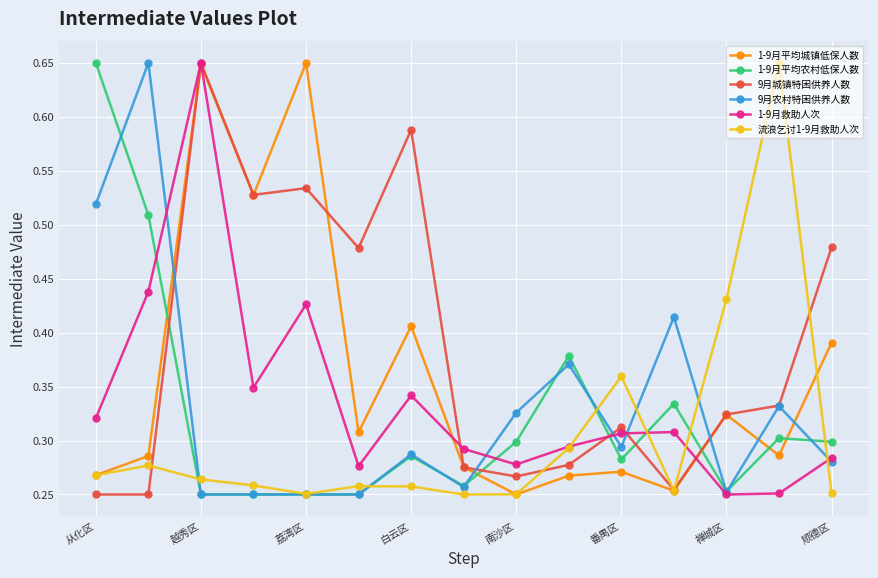

At how many categories does at least one series exceed 0?

15